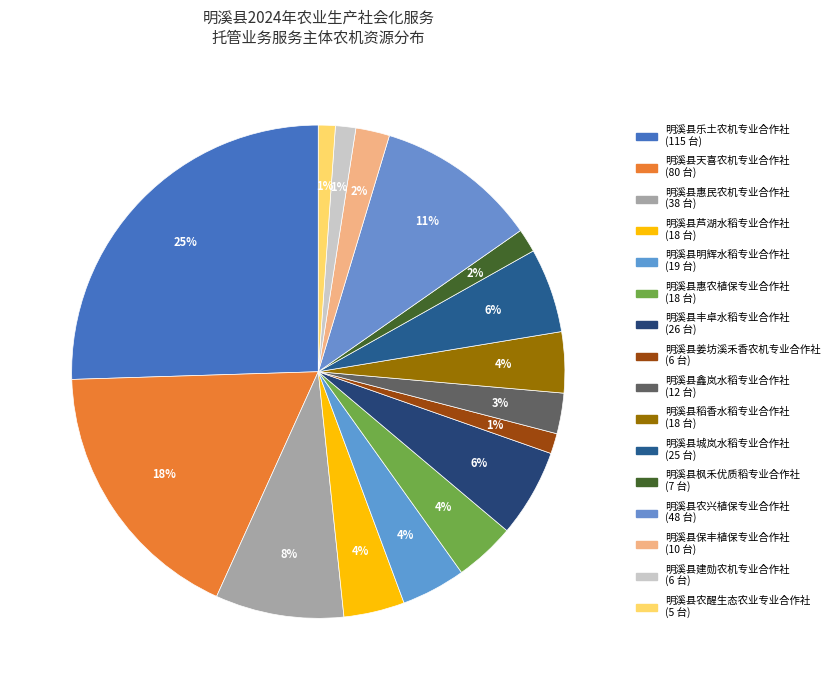

To the nearest percent, what portion does 明溪县乐土农机专业合作社 represent?

25%